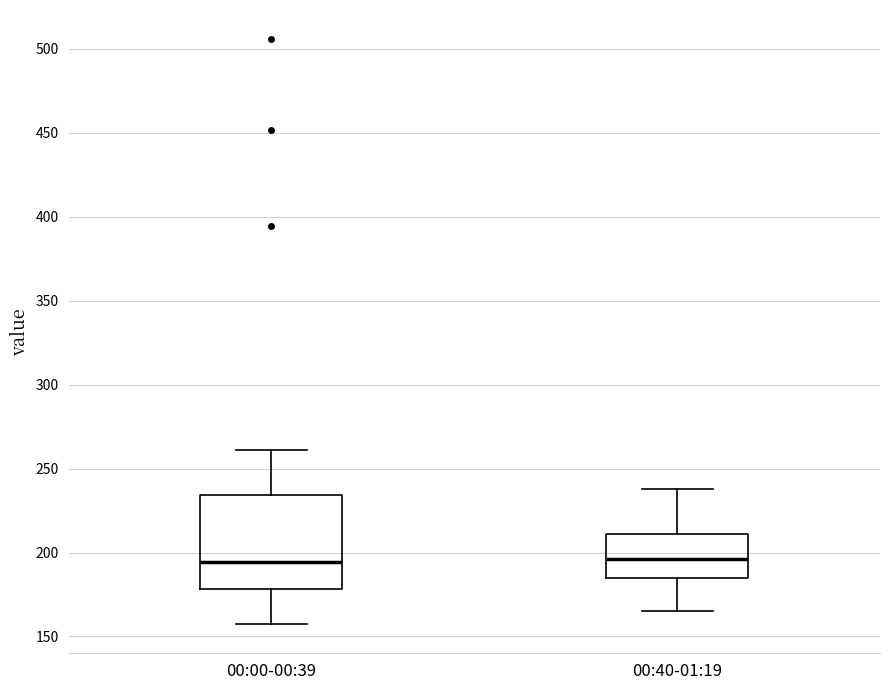

Reading left to right, transcribe this box plot: for each box, give where its median line is, the range the box spans, and where its two whiskers end, as read against the y-axis. The values are not printed on the chart, so give them approximately, as read against the axis.

00:00-00:39: median 195, box 180 to 235, whiskers 155 to 260
00:40-01:19: median 195, box 185 to 210, whiskers 165 to 240